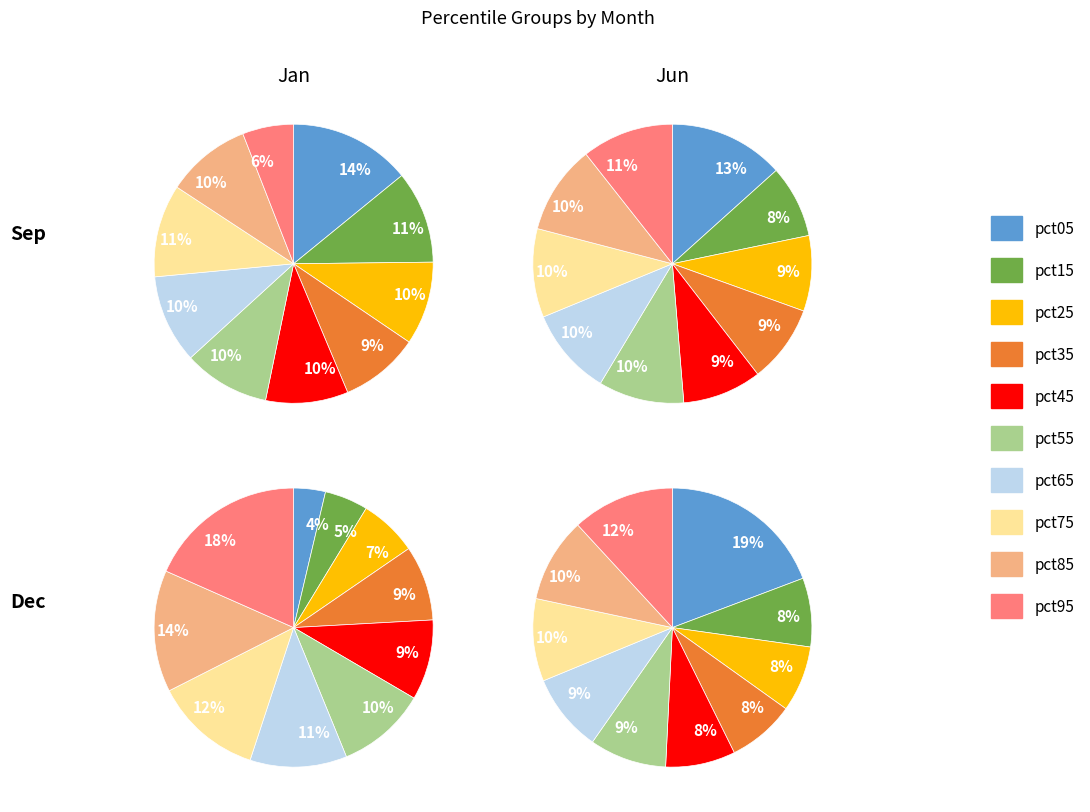

Which slice is the largest?

pct05